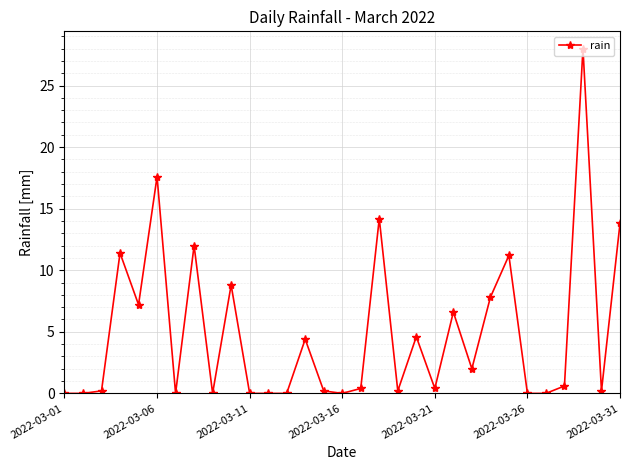

What is the difference between the maximum and minimum values?

28.0